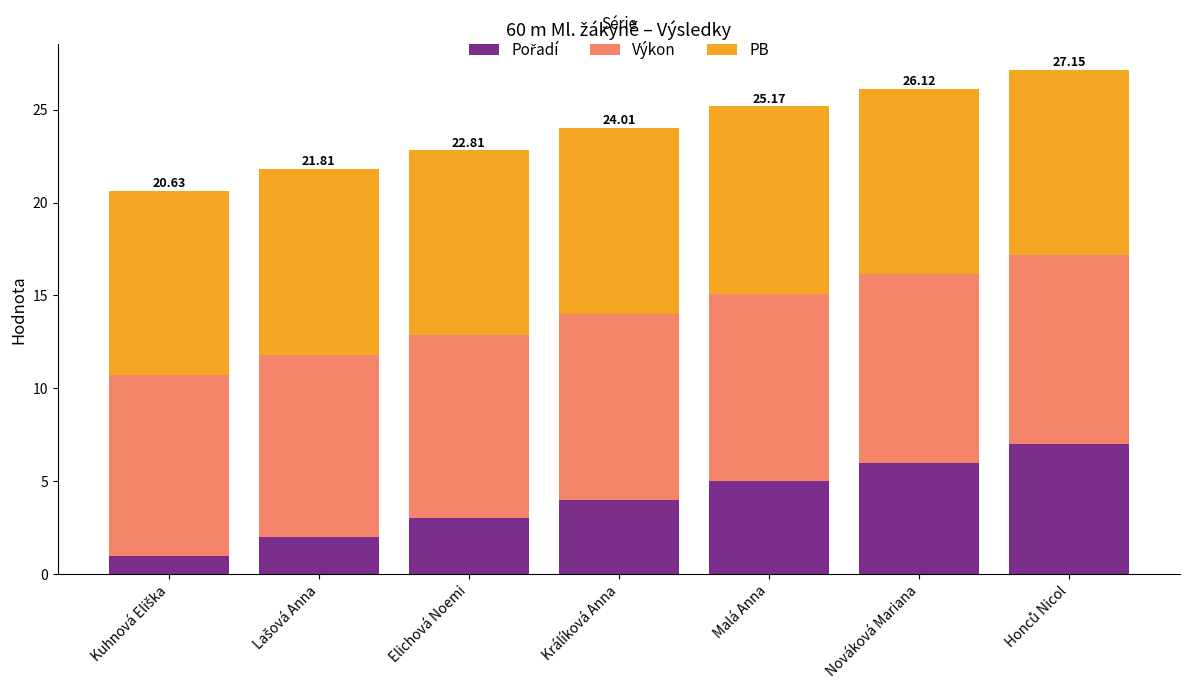

What is the total value across all series at Elichová Noemi?

22.8